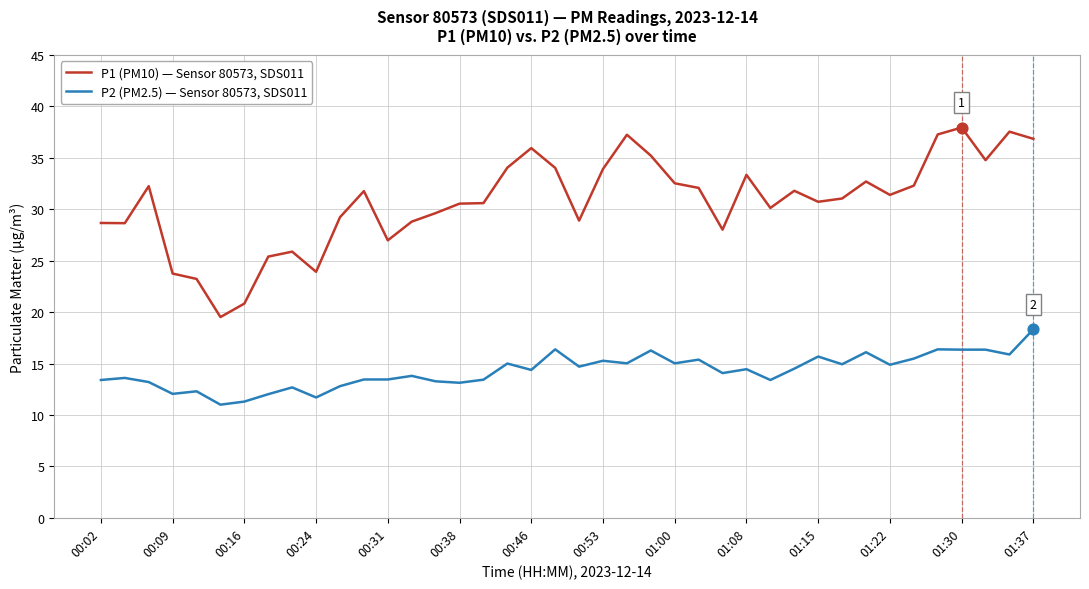

What is the difference between the maximum and minimum values in the P2 (PM2.5) — Sensor 80573, SDS011 series?

7.3